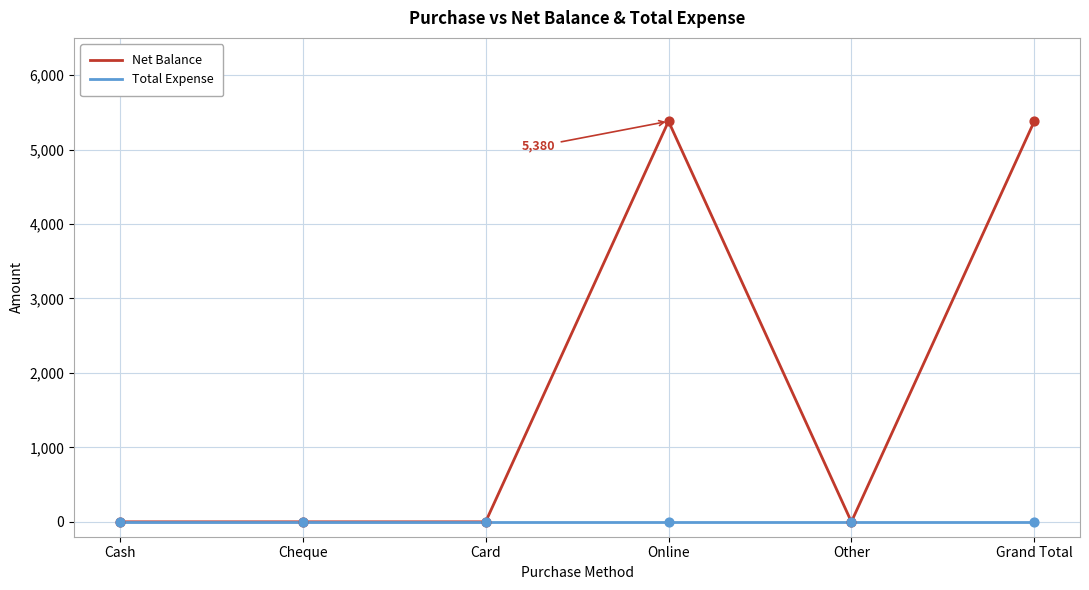

What are all the series names shown in the legend?

Net Balance, Total Expense